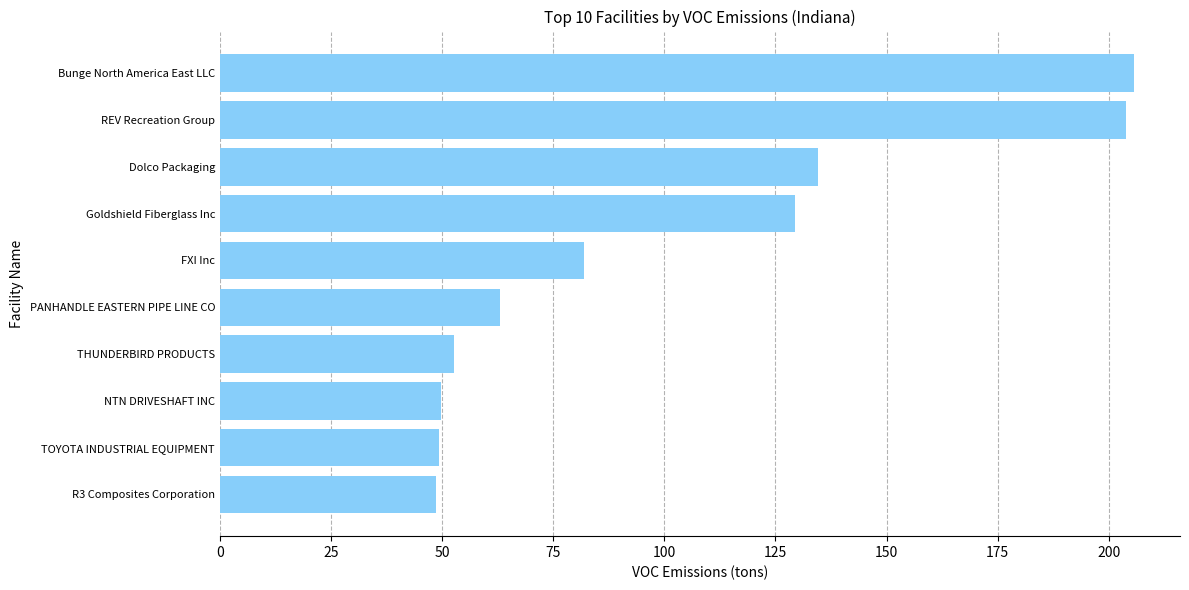

What is the maximum value shown in the chart?

205.7